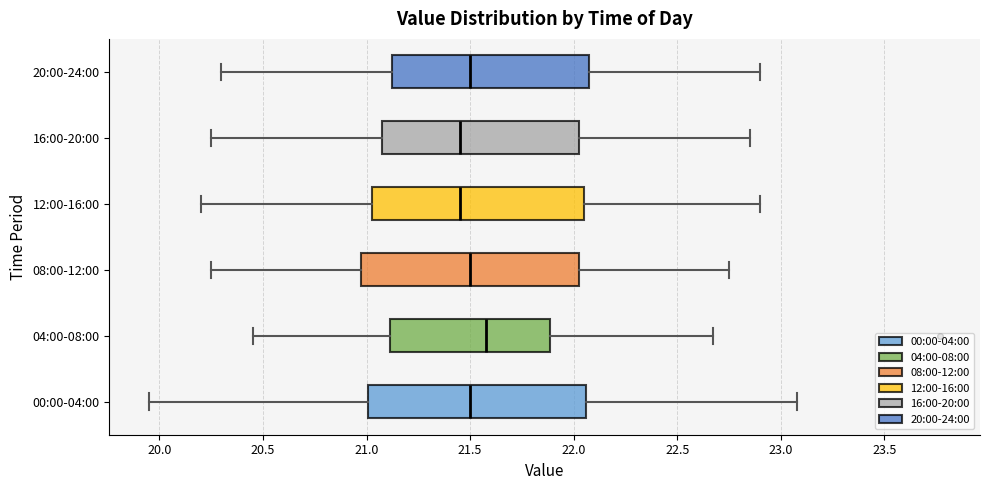

Reading bottom to top, transcribe this box plot: for each box, give where its median line is, the range the box spans, and where its two whiskers end, as read against the x-axis. The values are not printed on the chart, so give them approximately, as read against the axis.

00:00-04:00: median 21.50, box 21.00 to 22.05, whiskers 19.95 to 23.10
04:00-08:00: median 21.60, box 21.10 to 21.90, whiskers 20.45 to 22.65
08:00-12:00: median 21.50, box 21.00 to 22.05, whiskers 20.25 to 22.75
12:00-16:00: median 21.45, box 21.05 to 22.05, whiskers 20.20 to 22.90
16:00-20:00: median 21.45, box 21.10 to 22.05, whiskers 20.25 to 22.85
20:00-24:00: median 21.50, box 21.15 to 22.10, whiskers 20.30 to 22.90